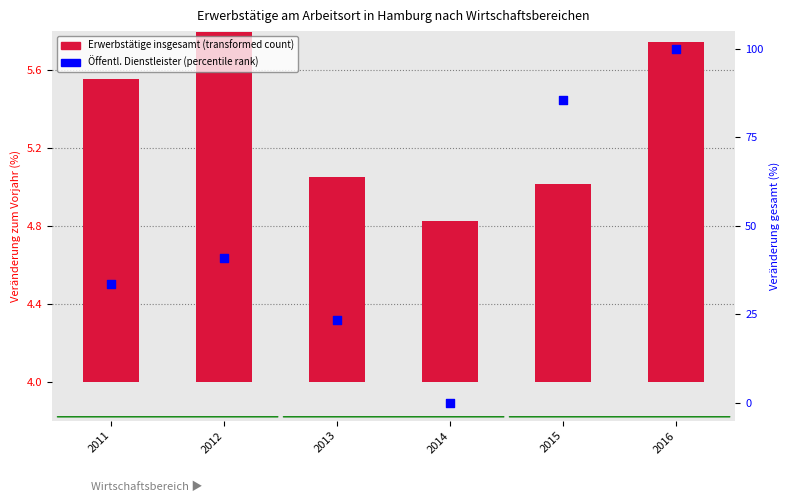

Which series contains the highest Y value?

Öffentliche Dienstleister